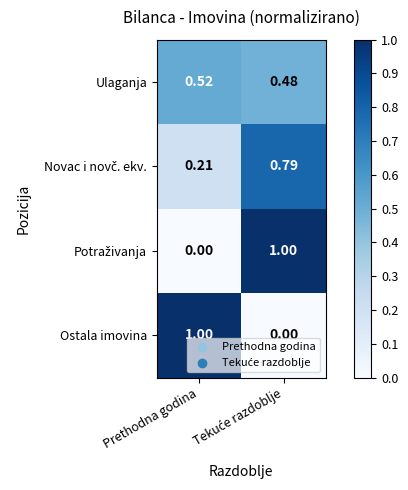

Which category has the highest value in the Ulaganja series?

Prethodna godina